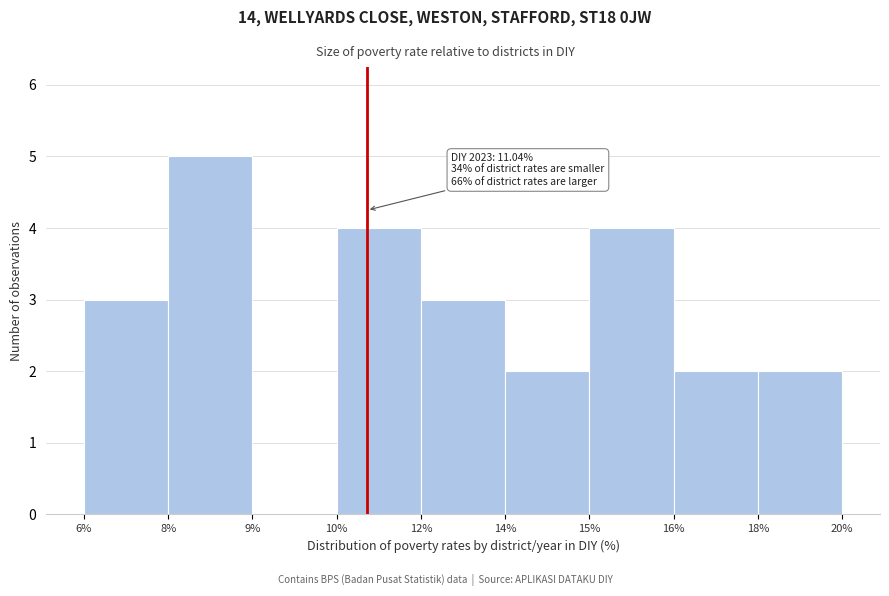

Reading left to right, list all the values displayed in this chart.

6%=3	8%=5	9%=0	10%=4	12%=3	14%=2	15%=4	16%=2	18%=2